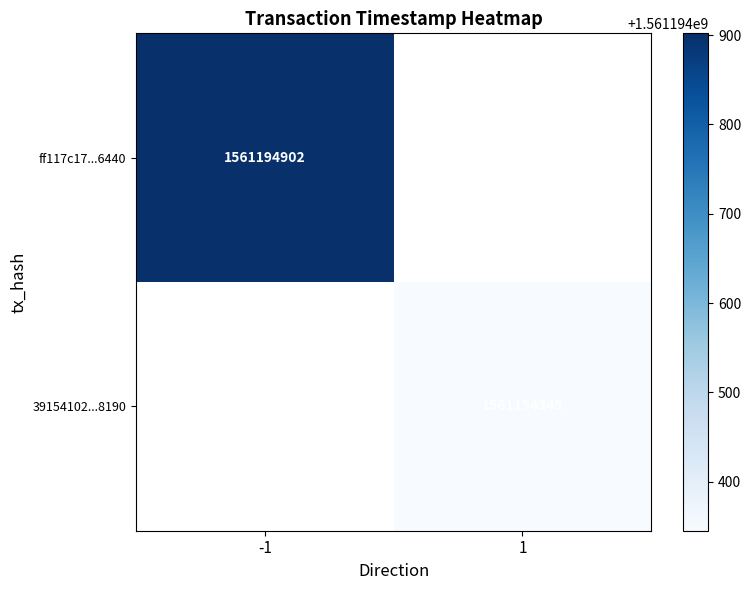

Which series changed the most between direction and time_stamp?

ff117c17e6bd2acae34491dcc8a6cf4bb716440